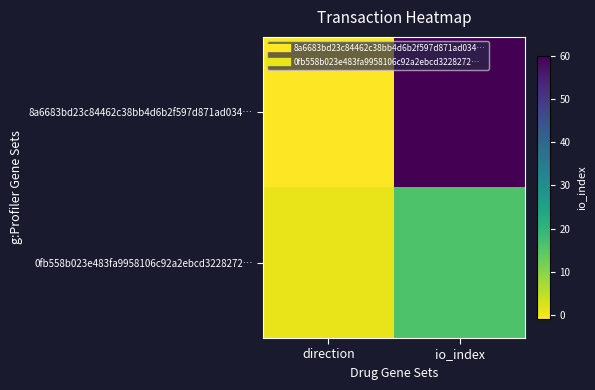

Which series has the widest spread of values?

8a6683bd23c84462c38bb4d6b2f597d871ad034…